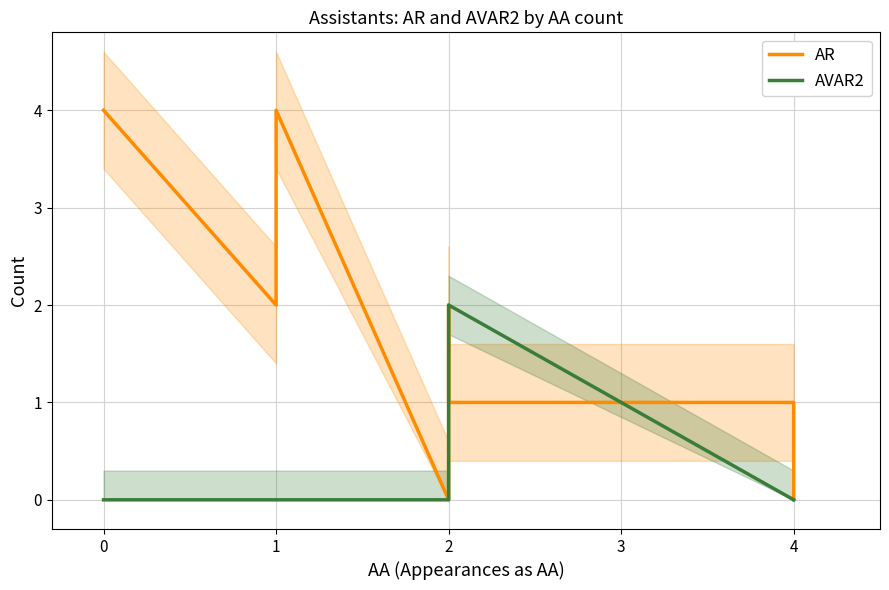

What is the difference between the maximum and second lowest values in the AVAR2 series?

2